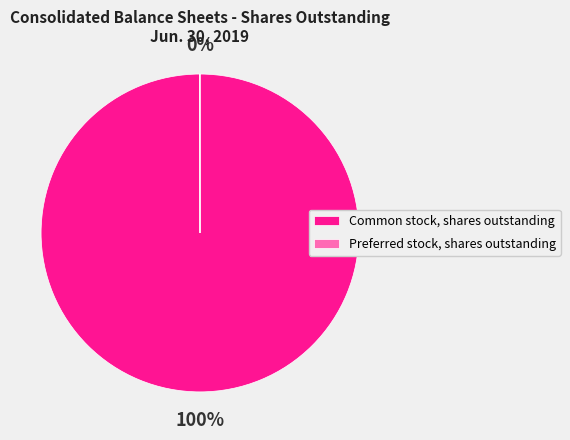

The Common stock, shares outstanding slice represents 91% of the pie. True or false?

False